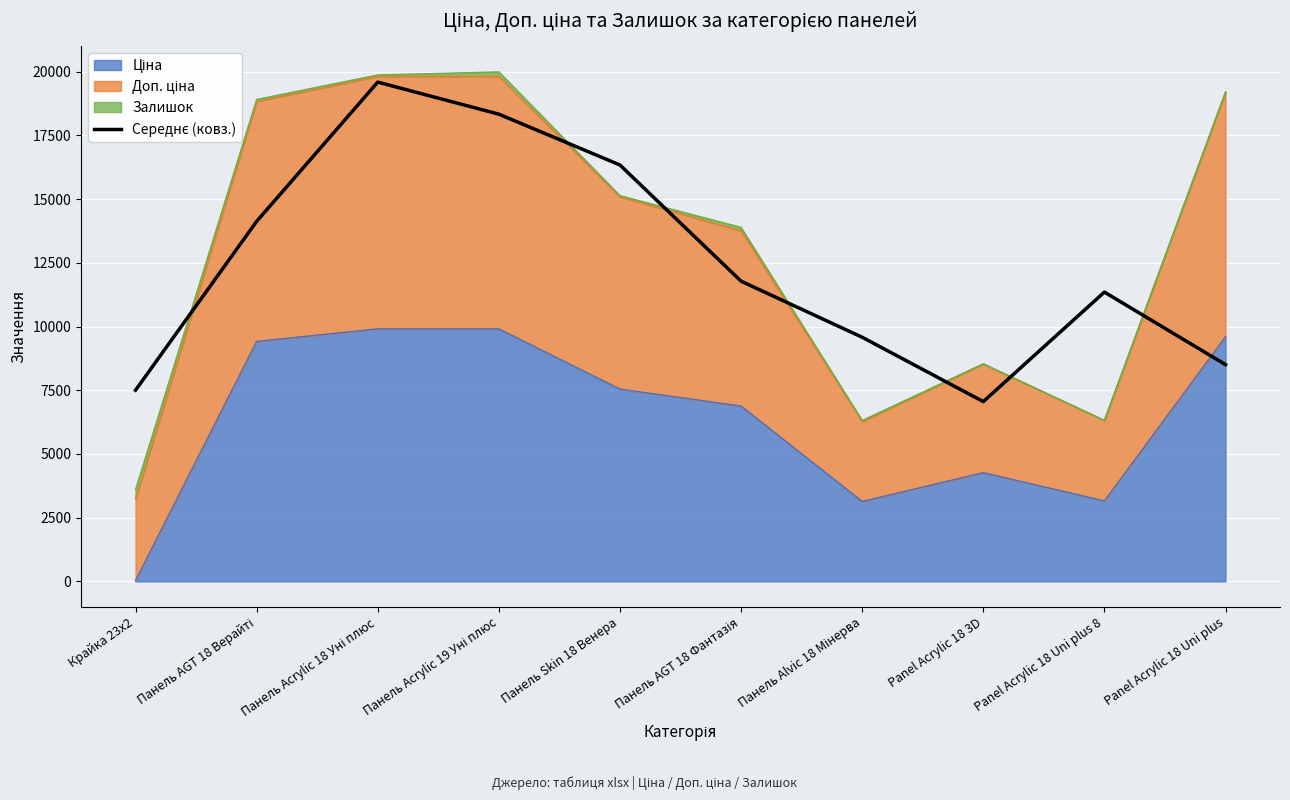

Where is the first local minimum?

Panel Acrylic 18 3D